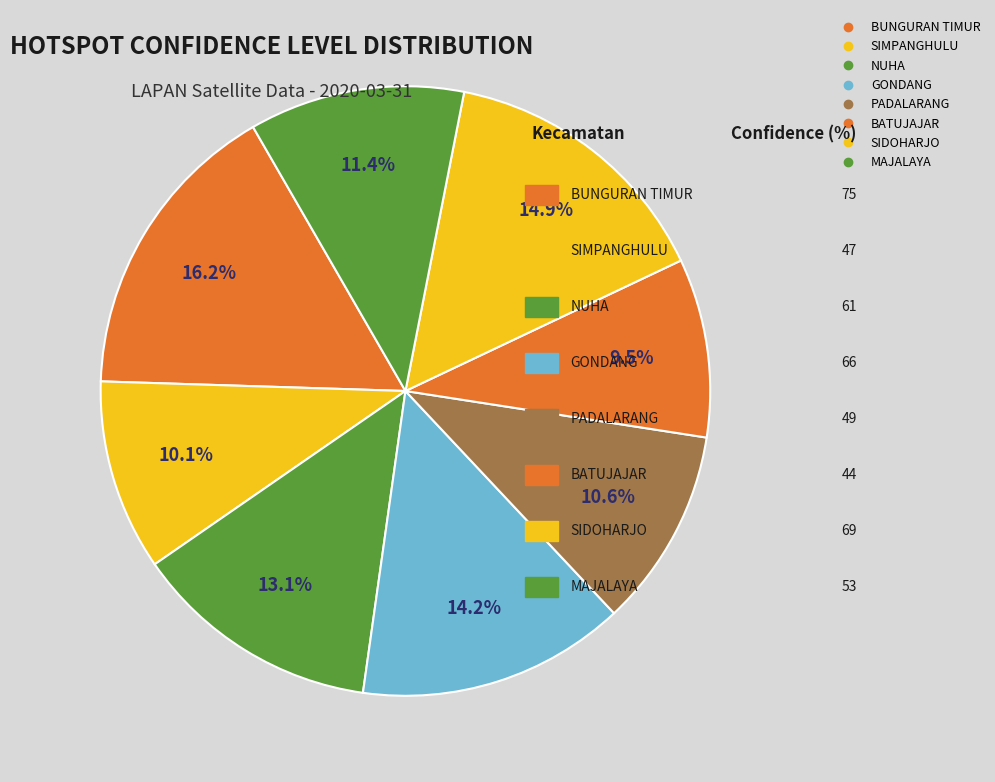

Which slice is the largest?

BUNGURAN TIMUR